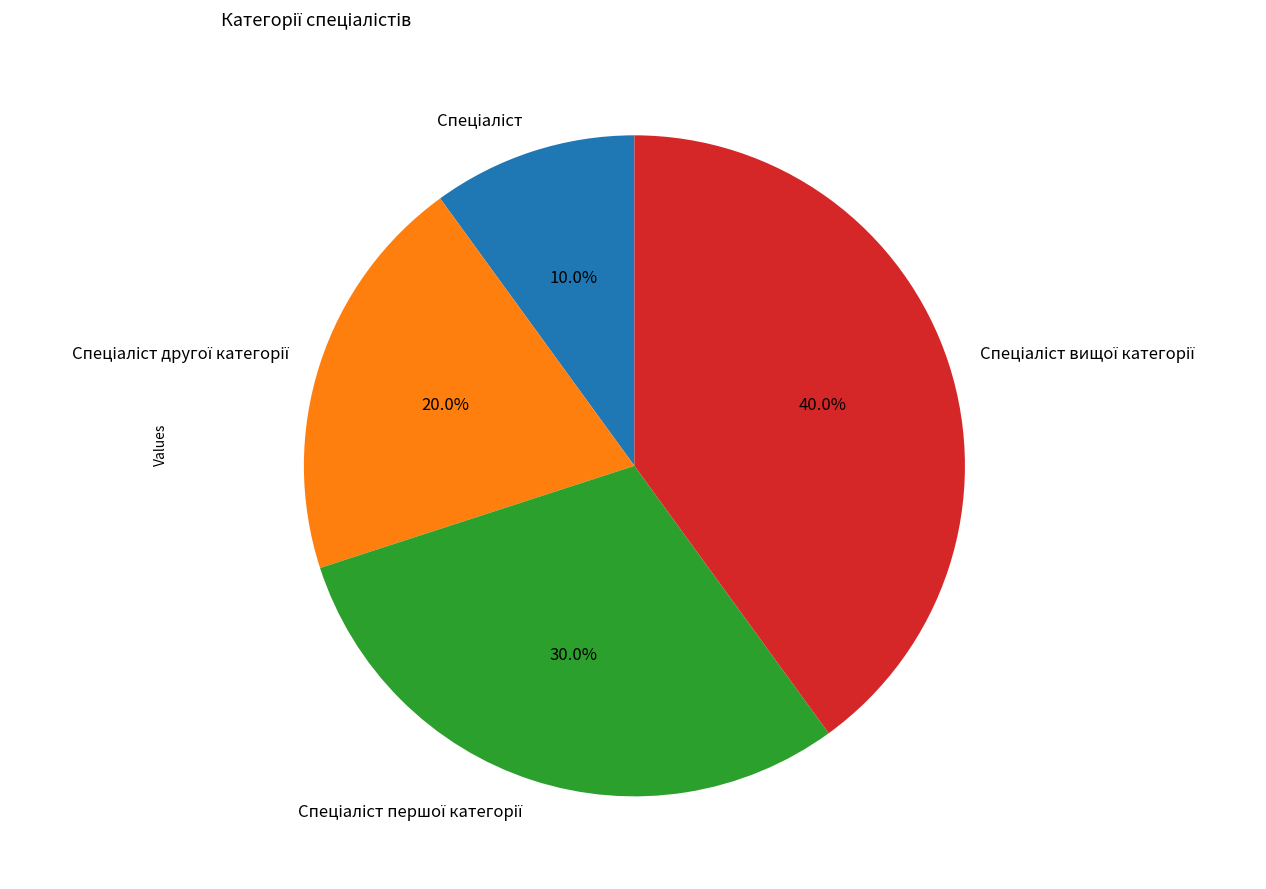

Is there a majority slice in this chart?

No